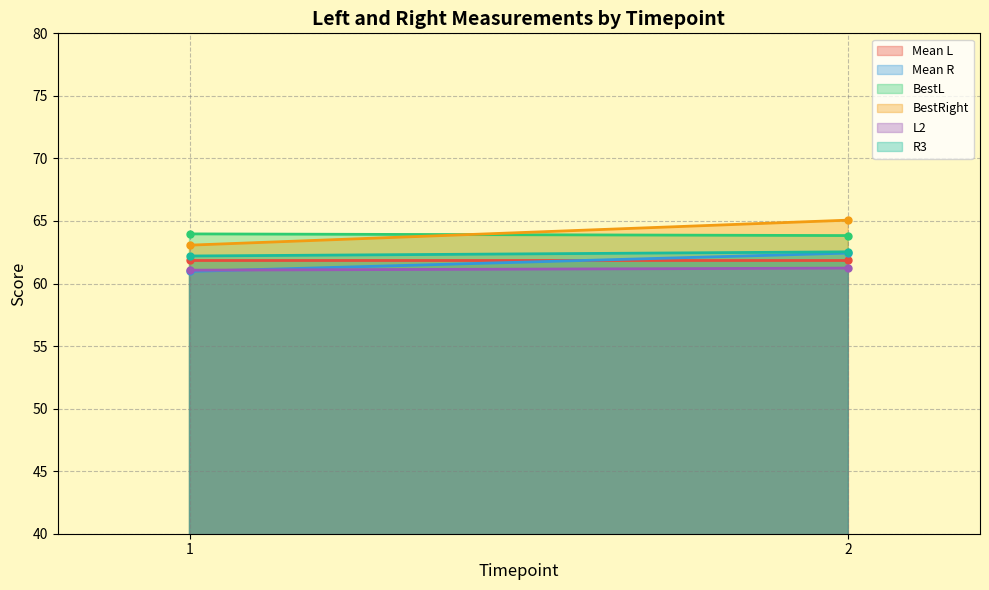

What is the lowest value of the Mean R series?

61.0